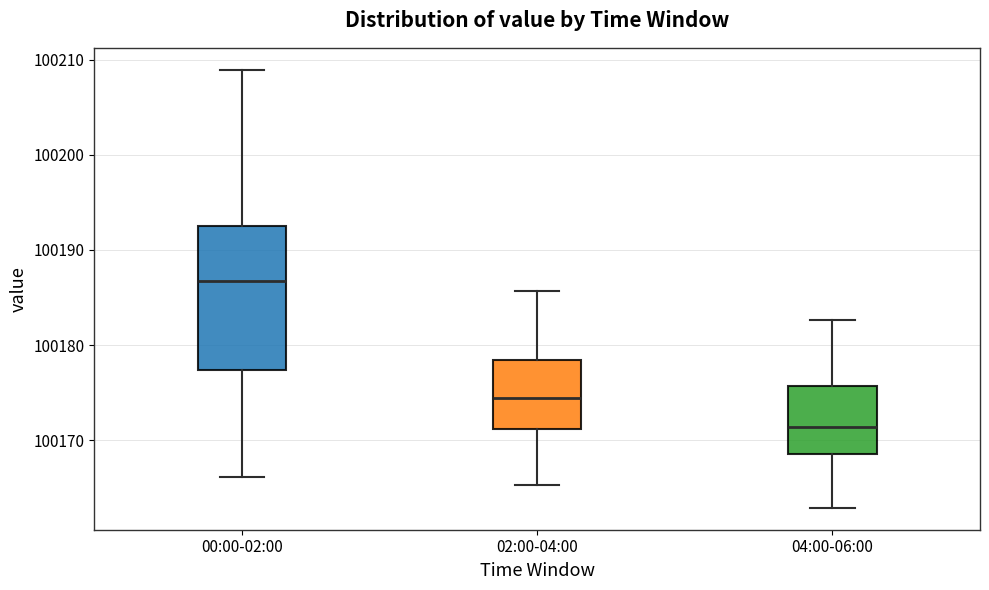

Reading left to right, transcribe this box plot: for each box, give where its median line is, the range the box spans, and where its two whiskers end, as read against the y-axis. The values are not printed on the chart, so give them approximately, as read against the axis.

00:00-02:00: median 100187, box 100177 to 100192, whiskers 100166 to 100209
02:00-04:00: median 100174, box 100171 to 100178, whiskers 100165 to 100186
04:00-06:00: median 100171, box 100169 to 100176, whiskers 100163 to 100183